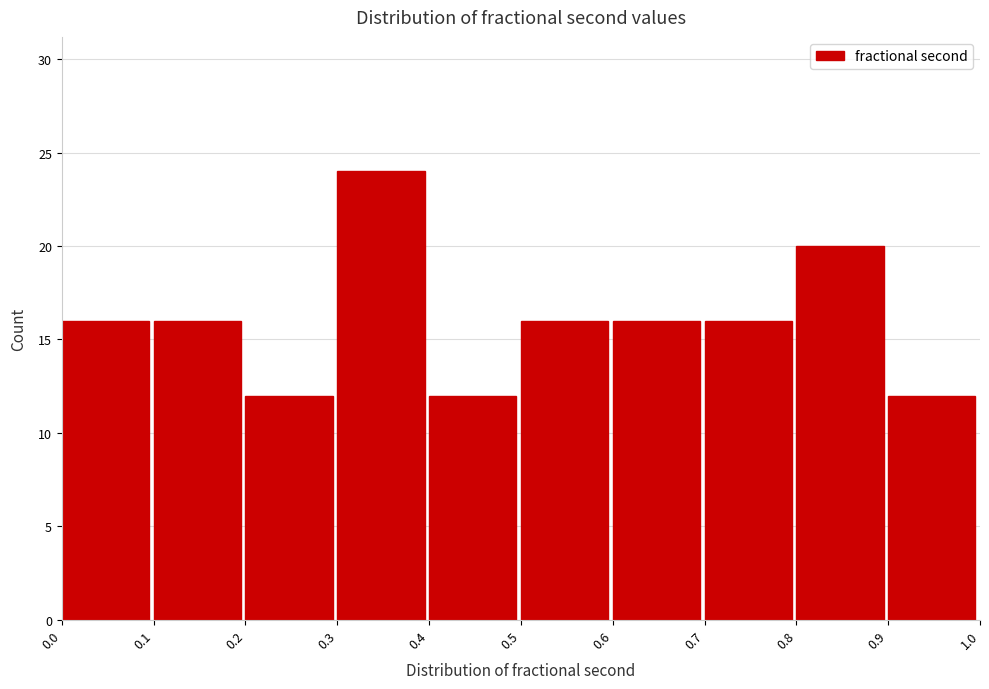

Over which range of the x-axis is the bar tallest?

0.3 to 0.4